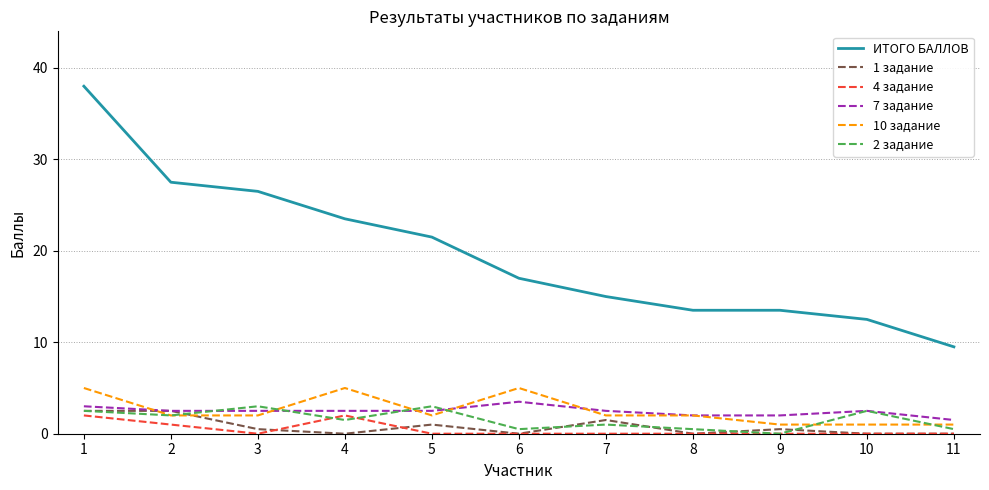

Which category has the lowest value in the 2 задание series?

9